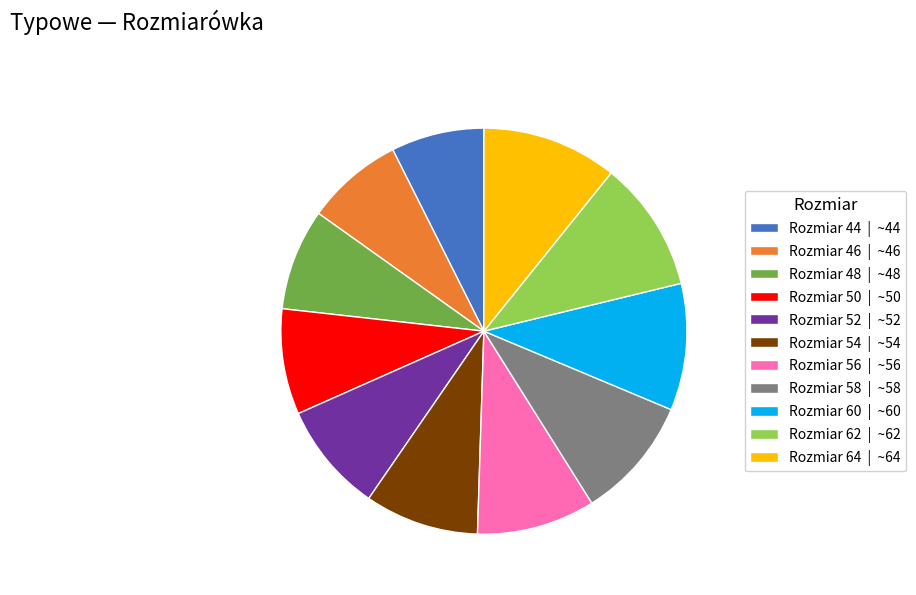

Does Rozmiar 46 | ~46 account for over 50% of the chart?

No